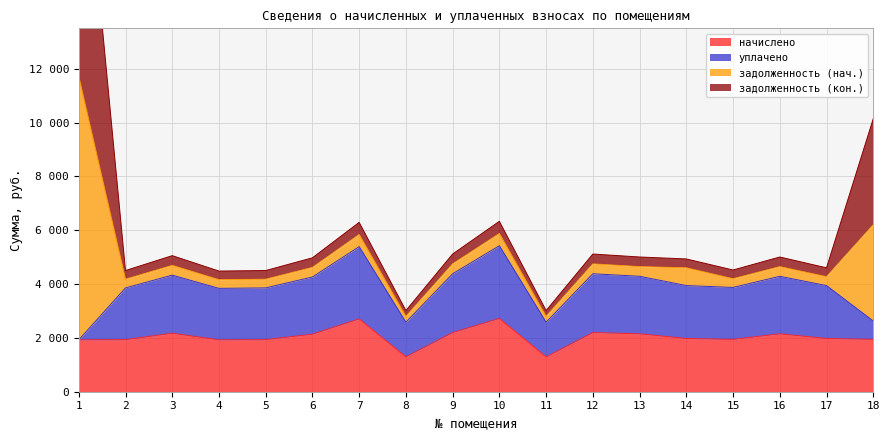

Is the value of задолженность (нач.) at 8 greater than the value of начислено at 1?

Yes